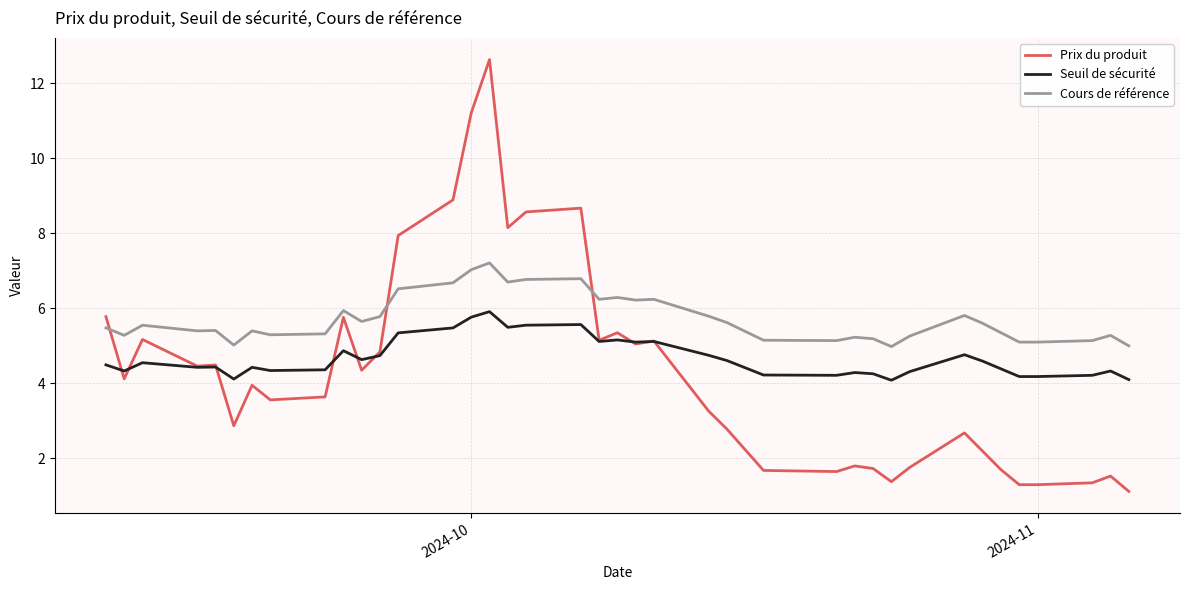

List the series in order of their peak value, highest first.

Prix du produit, Cours de référence, Seuil de sécurité